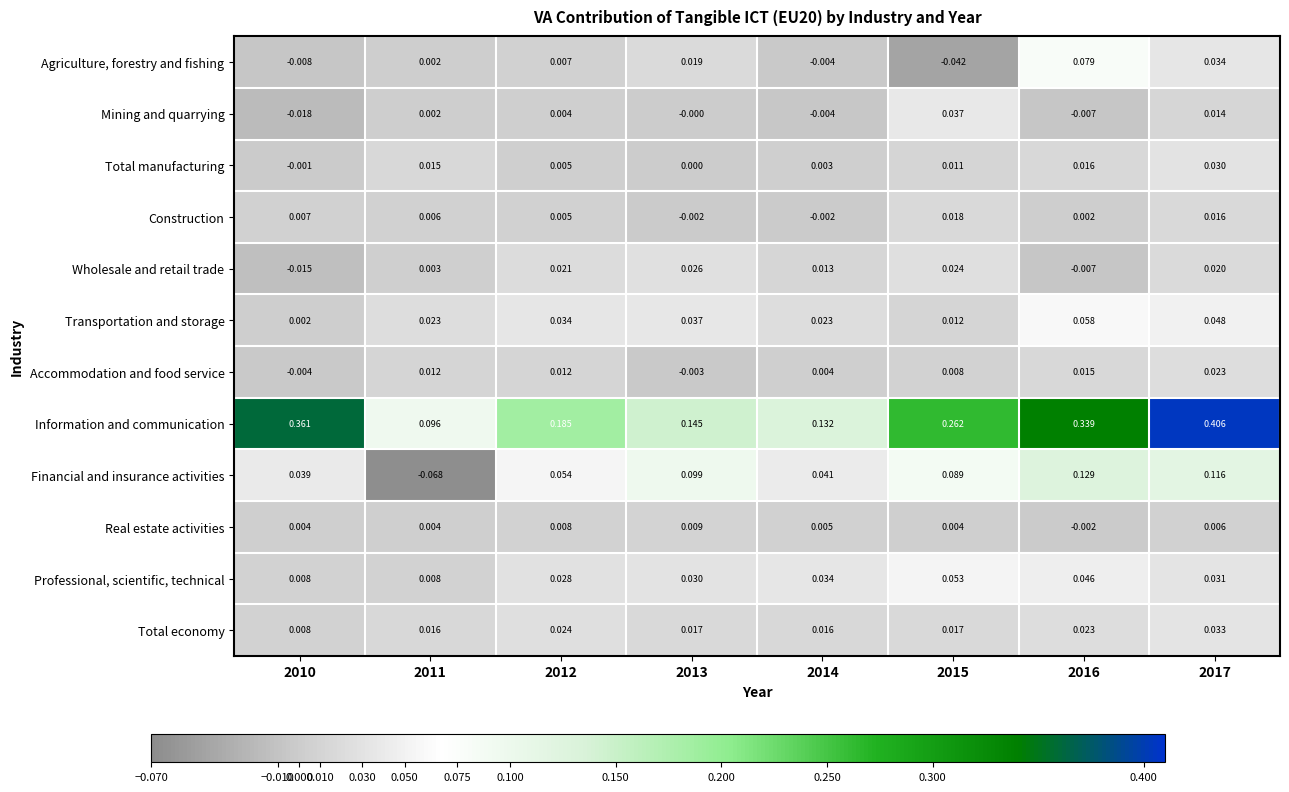

Between 2010 and 2012, which series saw the biggest shift?

Information and communication